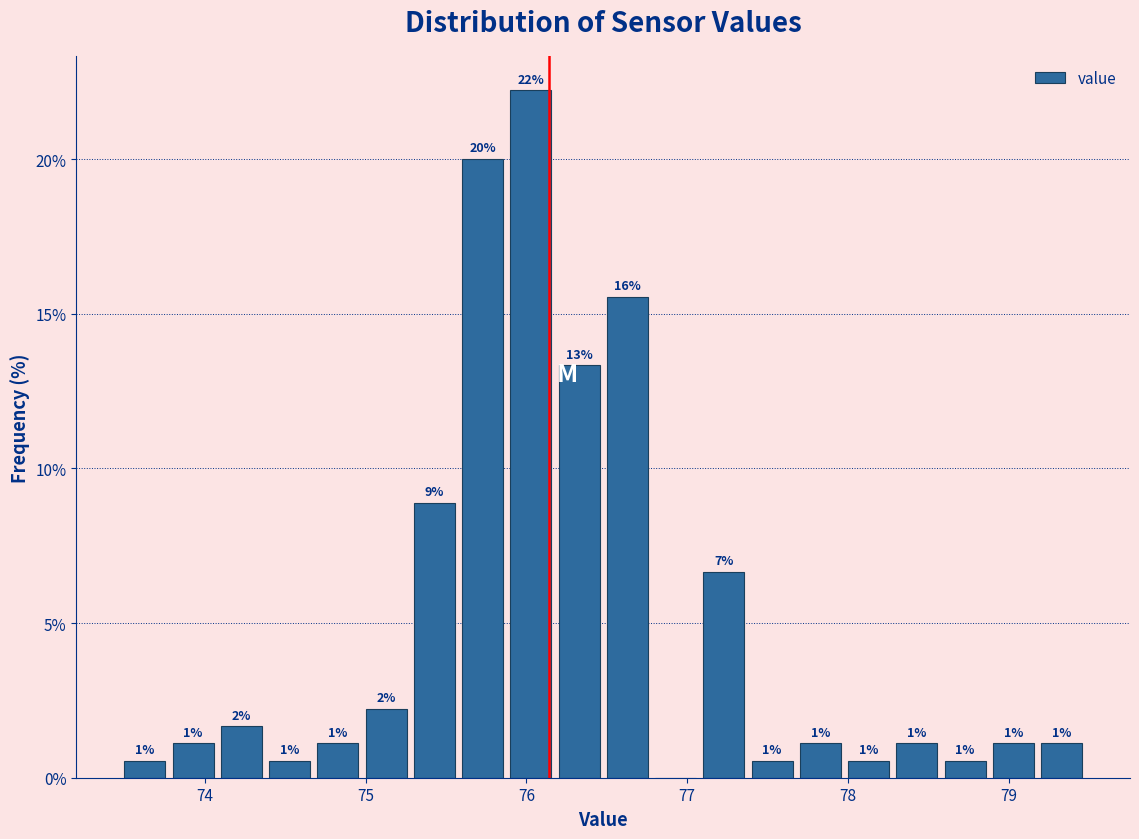

Read against the x-axis, roughly where is the centre of the tallest bar?

76.0